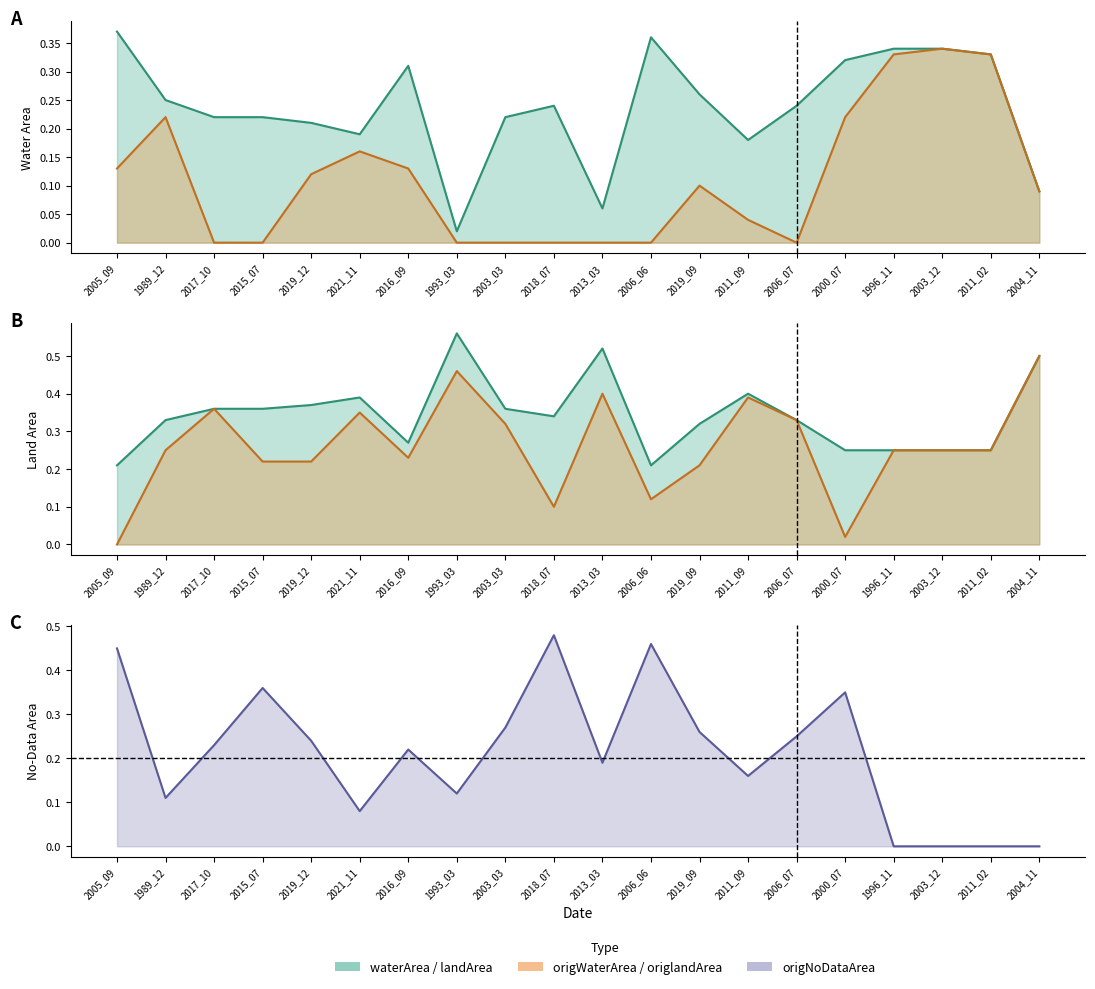

The landArea series shows 0.2 at 1993_03. True or false?

False